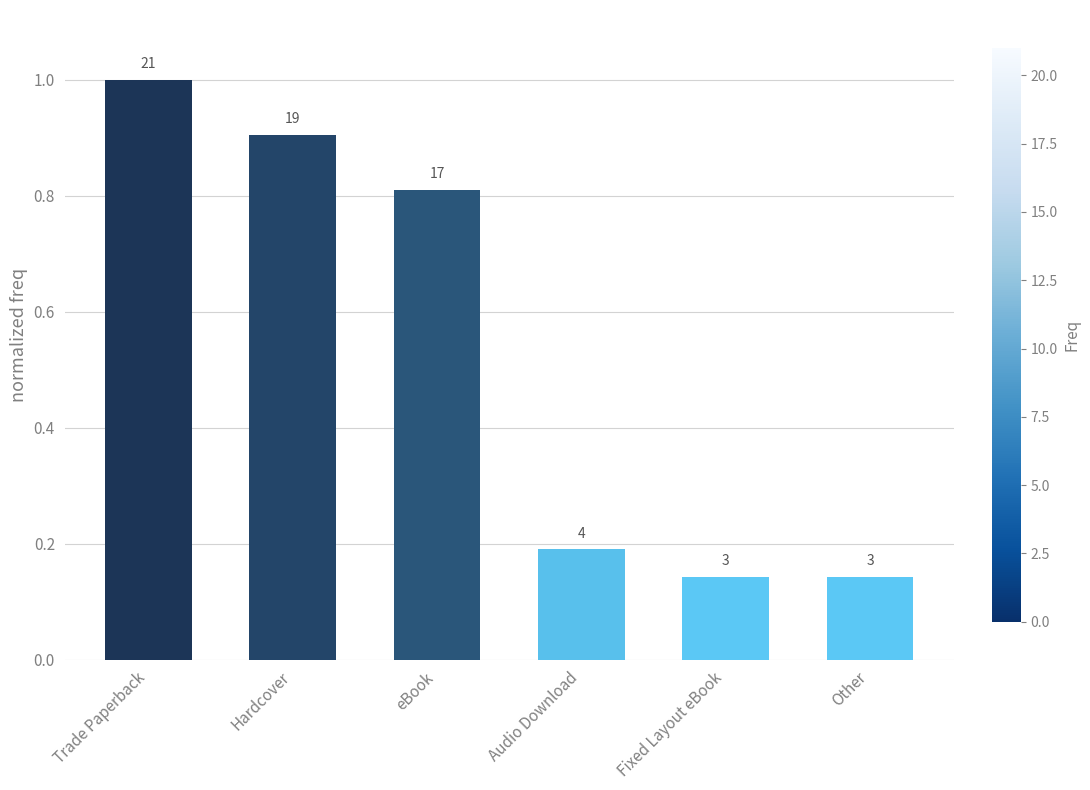

Are the bars horizontal?

No